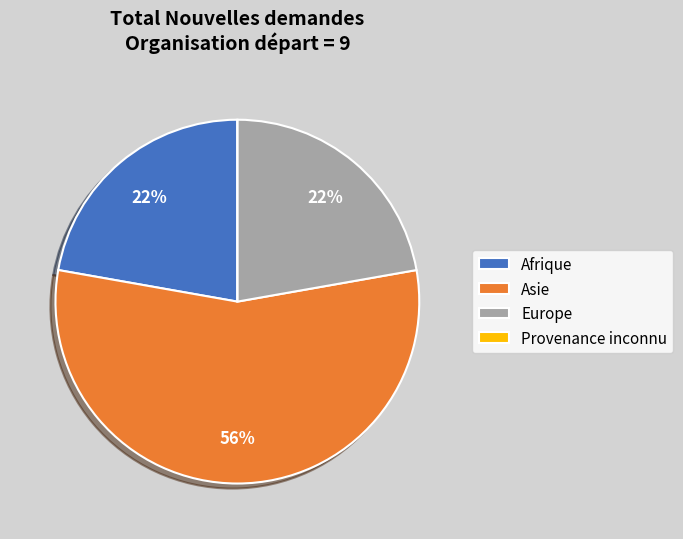

What percentage is the Asie slice, to the nearest percent?

56%